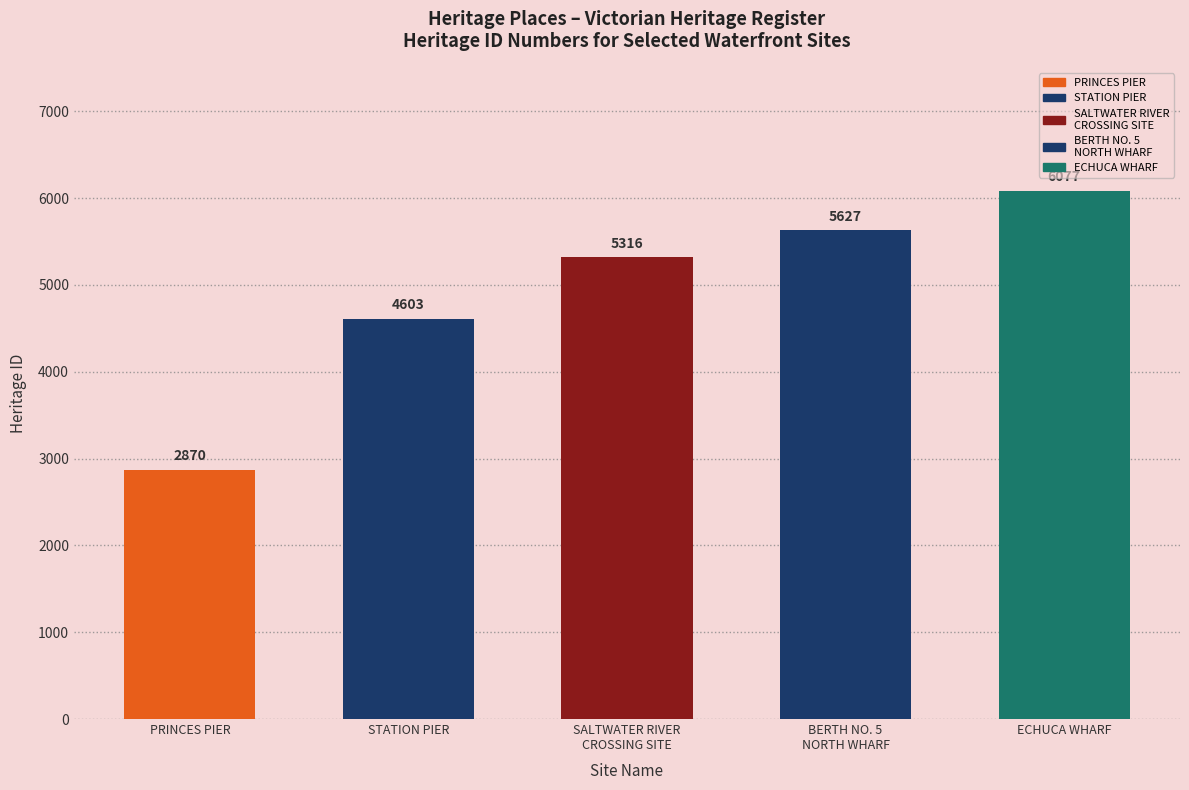

The value at STATION PIER is 2492. True or false?

False